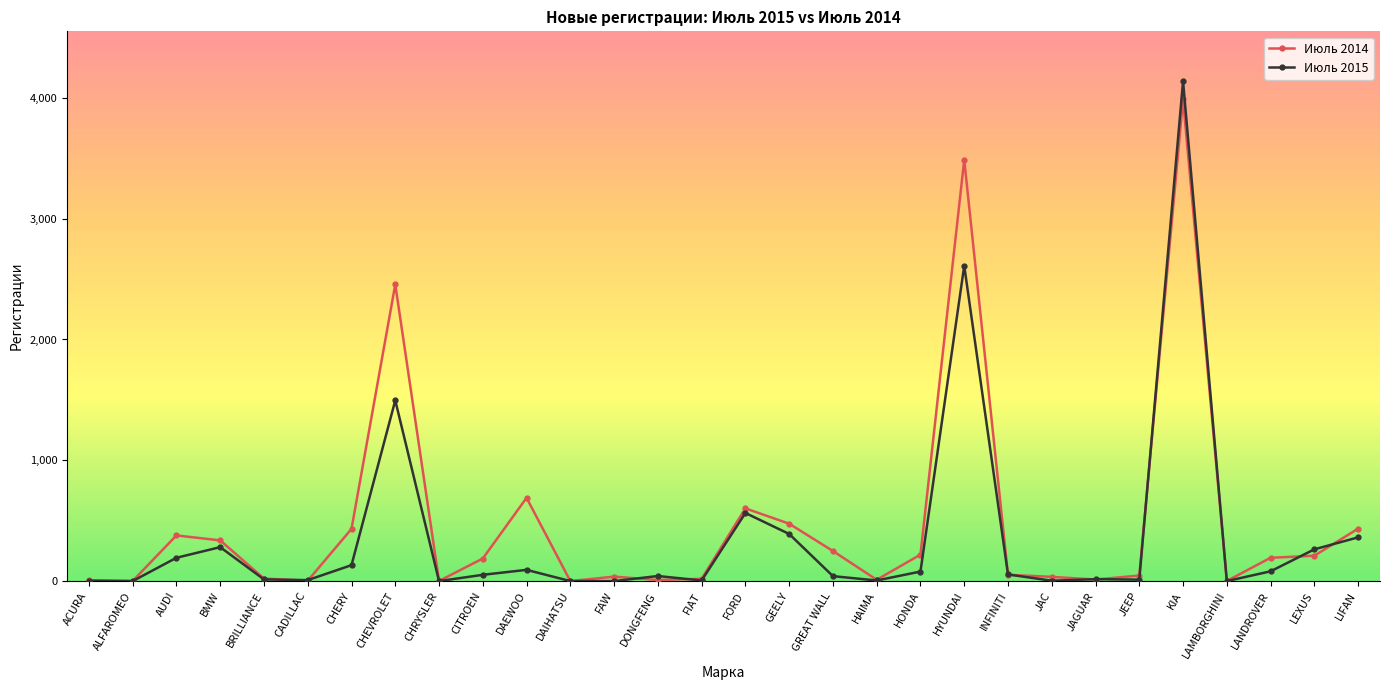

Which series has the widest spread of values?

Июль 2015